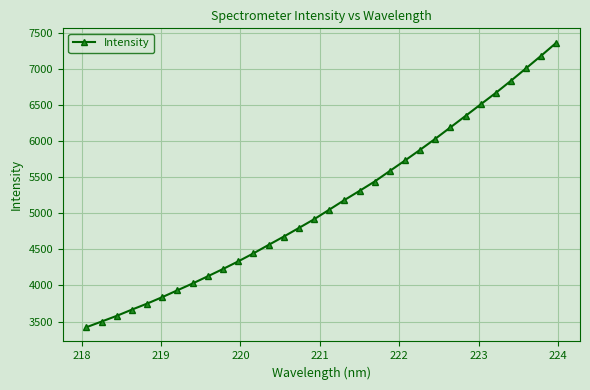

What is the greatest value displayed?

7366.0